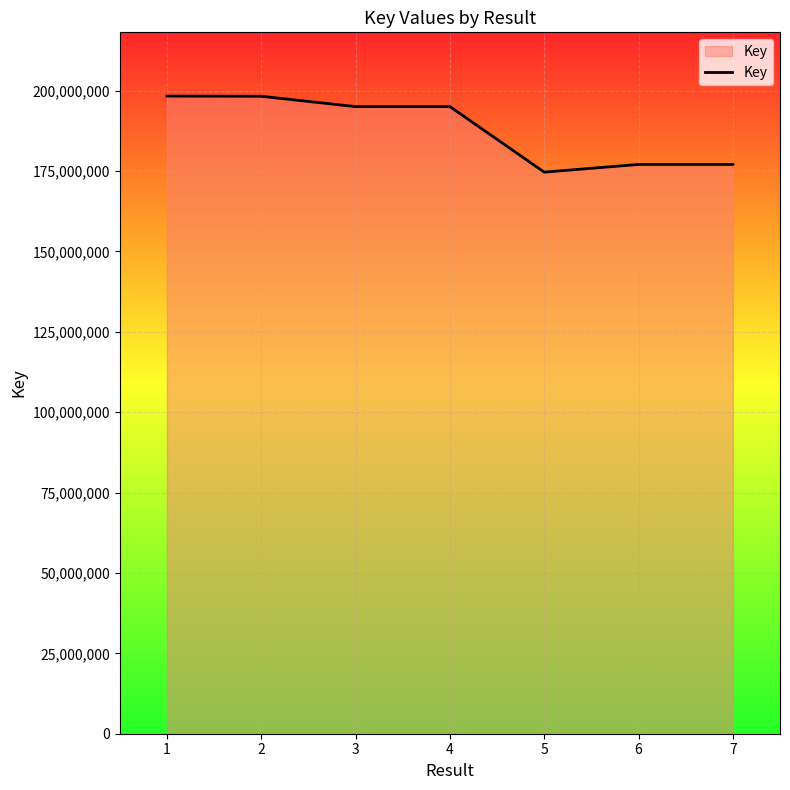

What is the sum of the values at 3 and 5?

369702124